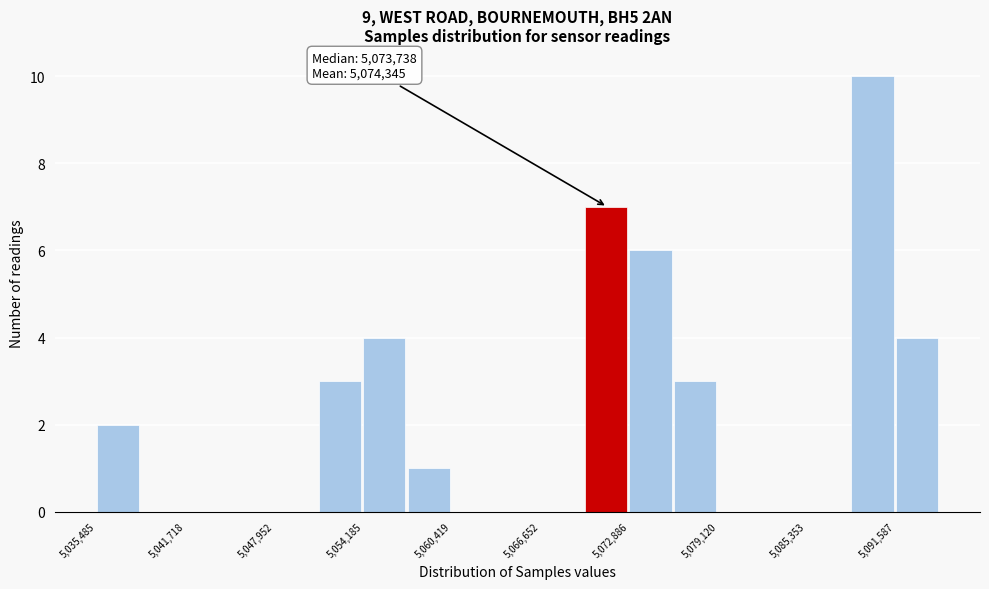

Around what value on the x-axis is the tallest bar? Give the approximate position of its centre, as read against the axis.

5090000